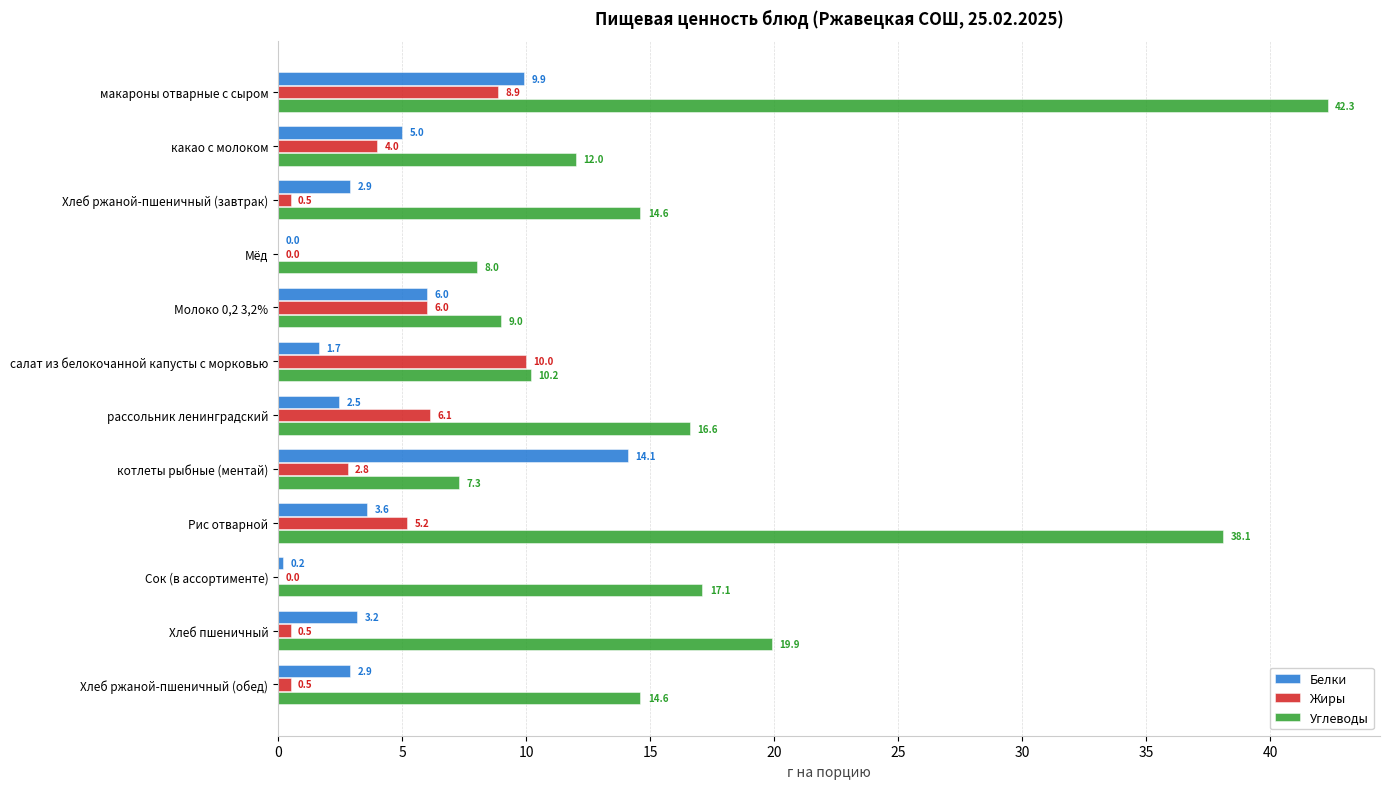

Between Мёд and рассольник ленинградский, which series saw the biggest shift?

Углеводы